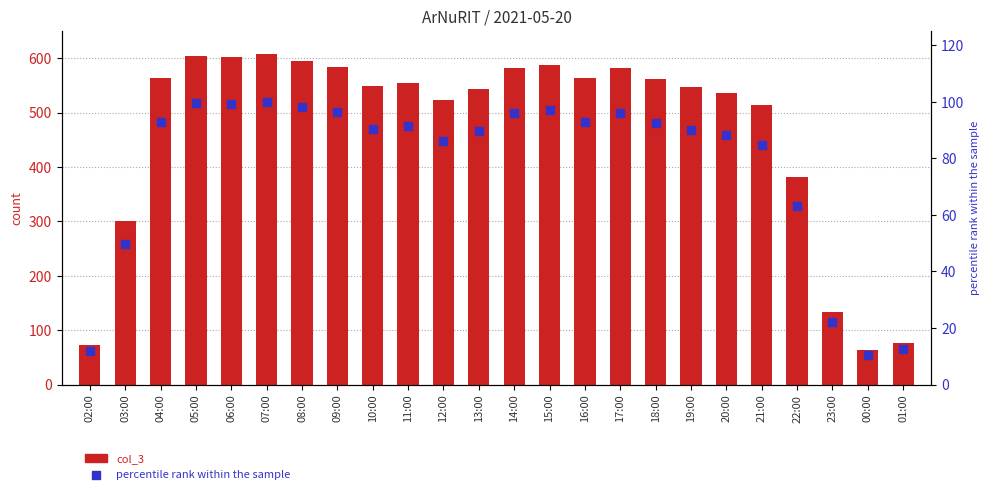

Is the value of percentile rank within the sample at 09:00 greater than the value of col_3 at 19:00?

No